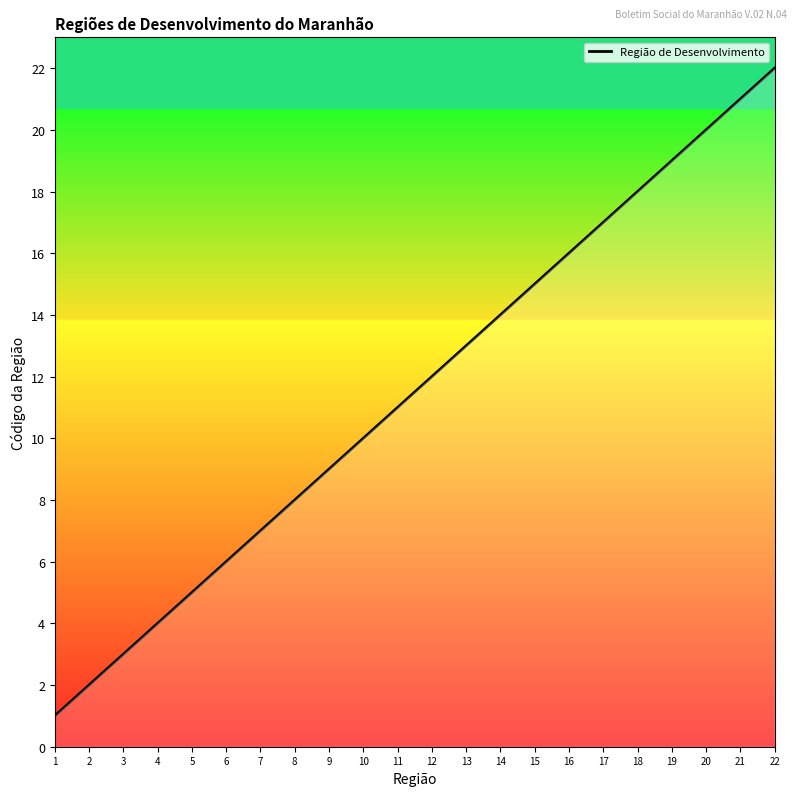

What is the difference between the maximum and second lowest values?

20